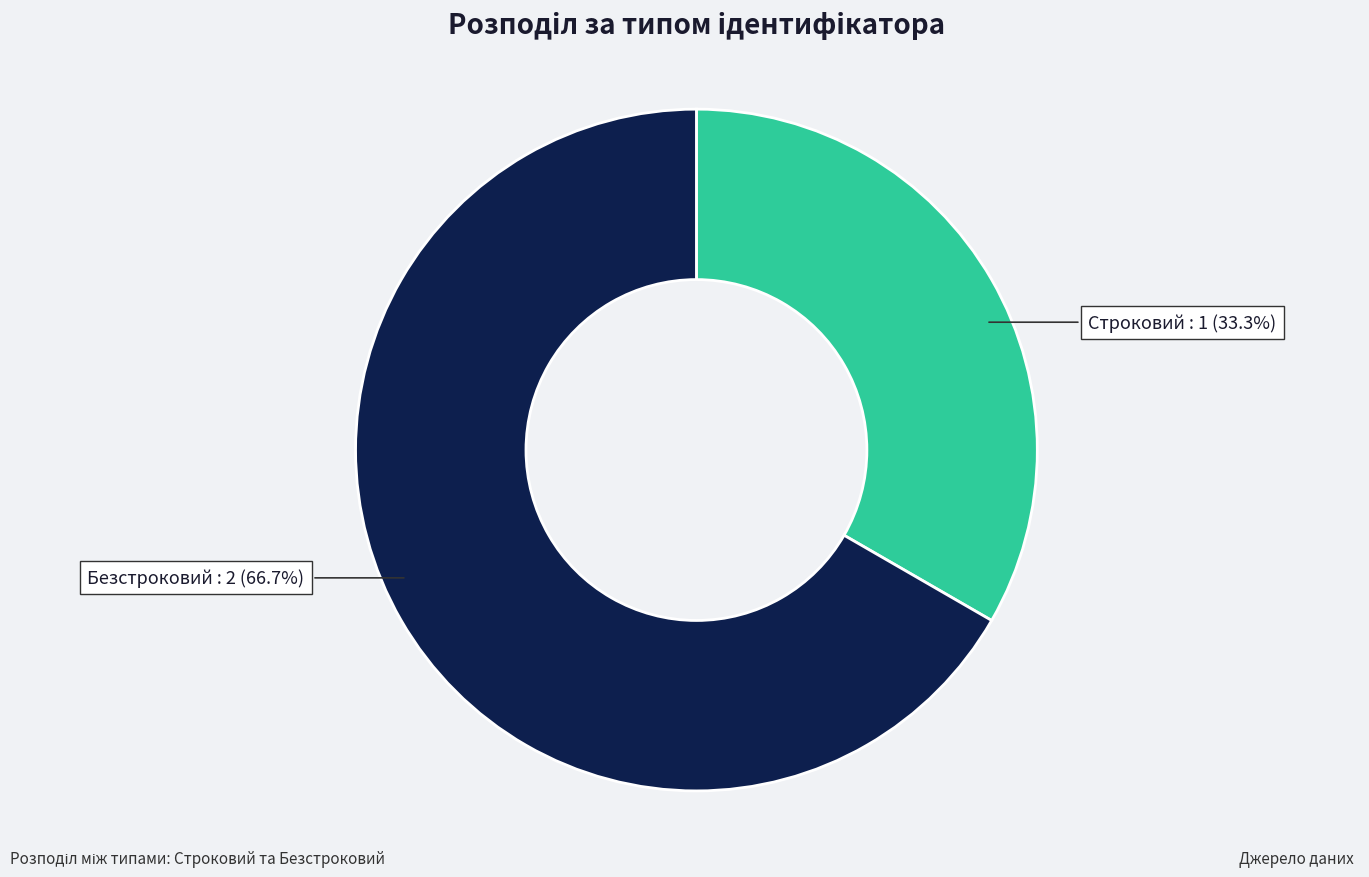

To the nearest percent, what is the difference between the largest and smallest slice percentages?

33%